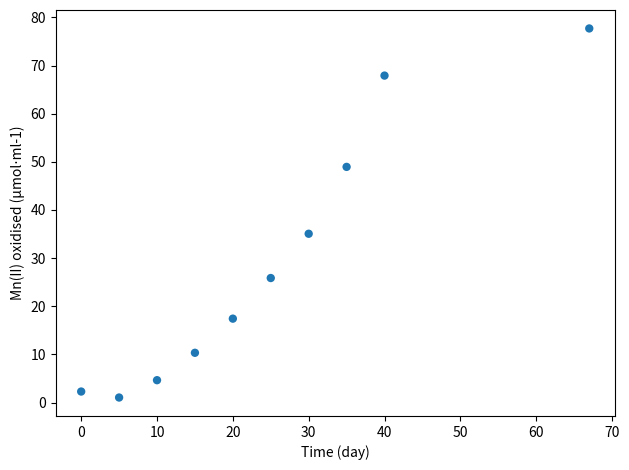

What is the range of Y values (max minus min)?

76.7